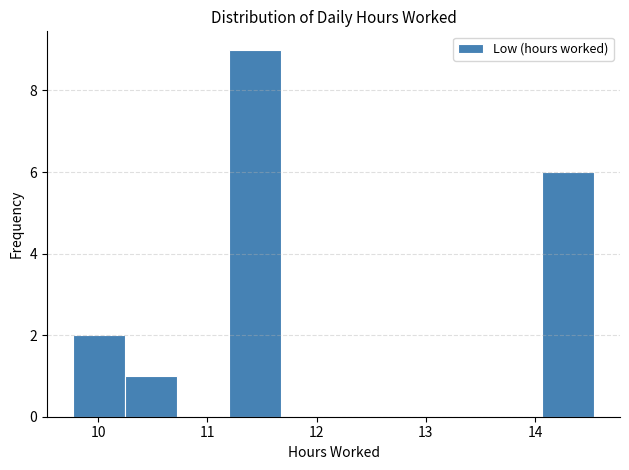

Reading left to right, transcribe this chart: for each bar, give the range it covers on the x-axis and its height. Neither the bar edges nor the heights are printed on the chart, so give them approximately, as read against the axes.

9.8 to 10.2: 2
10.2 to 10.7: 1
10.7 to 11.2: 0
11.2 to 11.7: 9
11.7 to 12.2: 0
12.2 to 12.6: 0
12.6 to 13.1: 0
13.1 to 13.6: 0
13.6 to 14.1: 0
14.1 to 14.5: 6